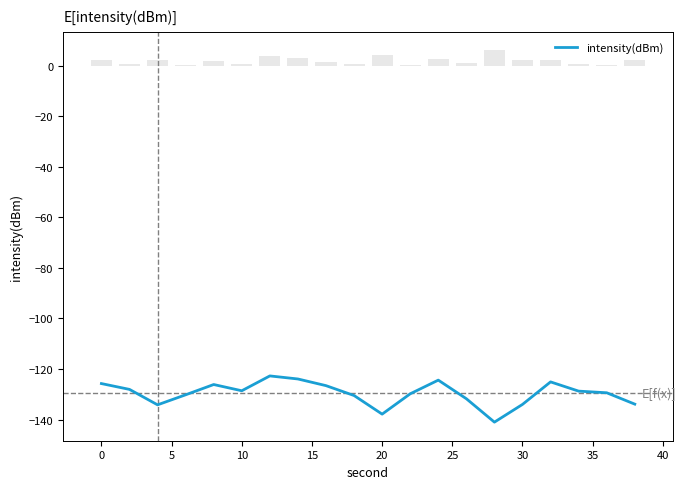

The value of intensity(dBm) at 30 is -134.0. True or false?

True